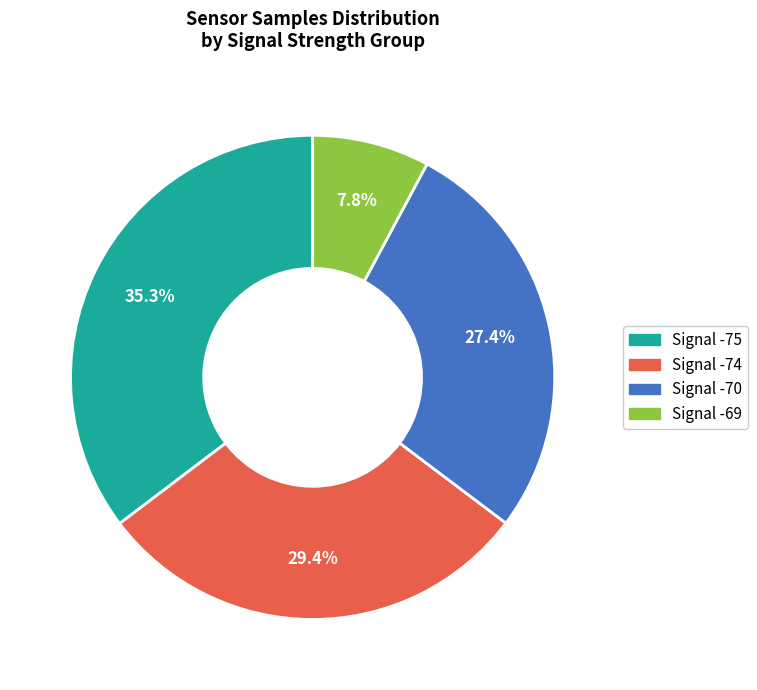

Is there a majority slice in this chart?

No